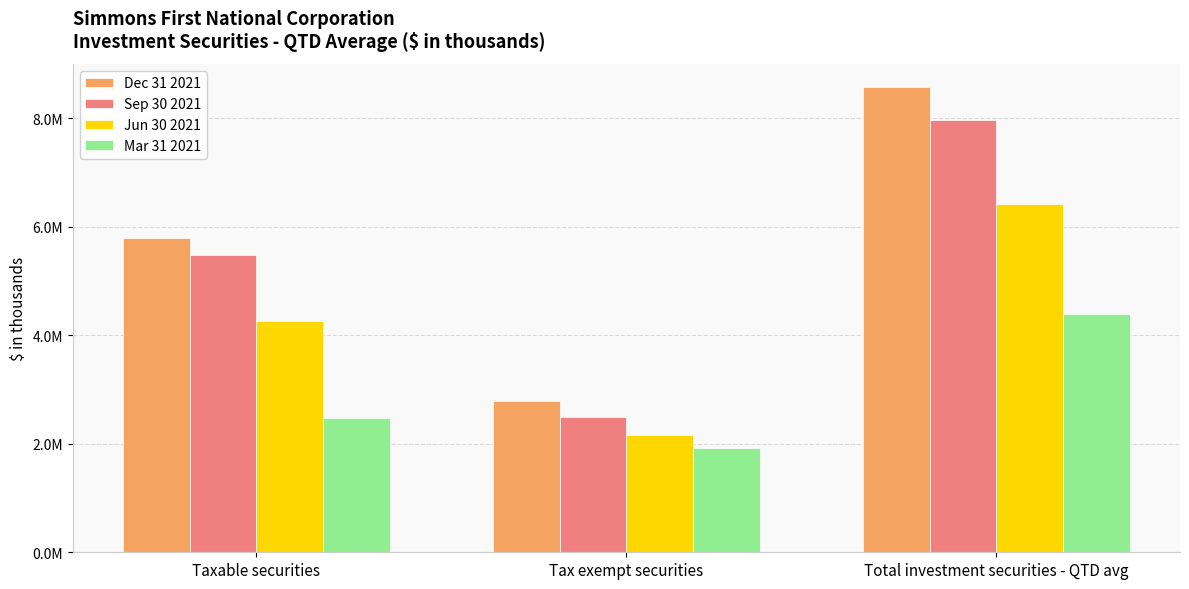

The value of Mar 31 2021 at Total investment securities - QTD avg is 4391210. True or false?

True